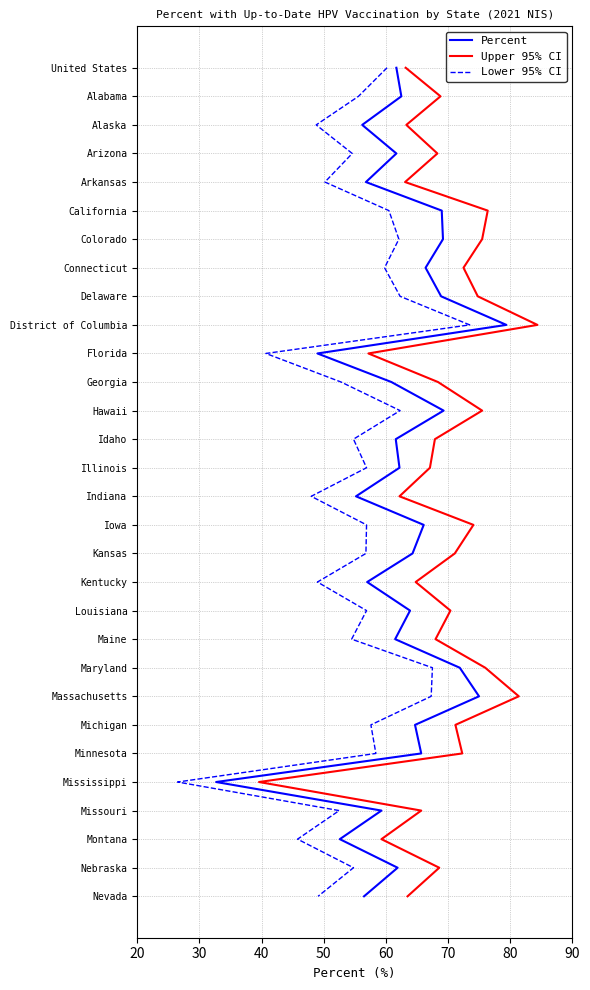

How many lines are shown in the chart?

3